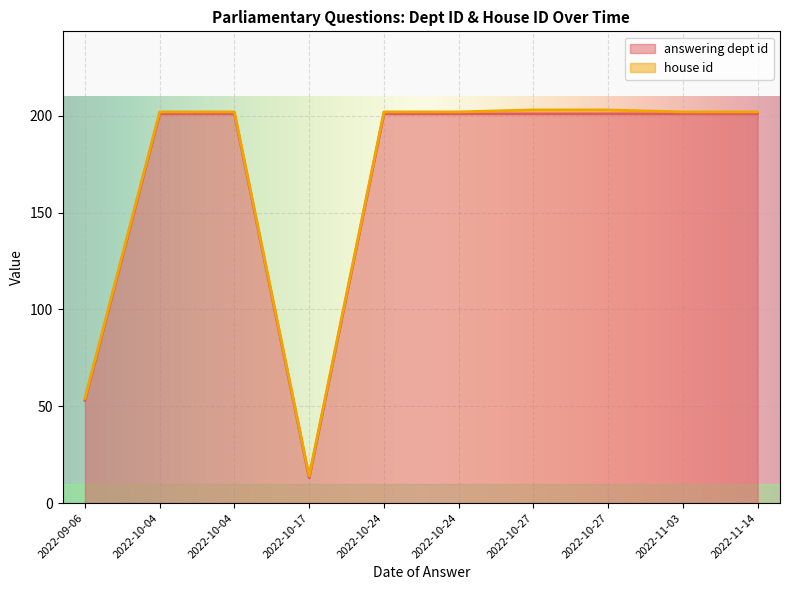

Does the chart display data point markers on the line(s)?

No